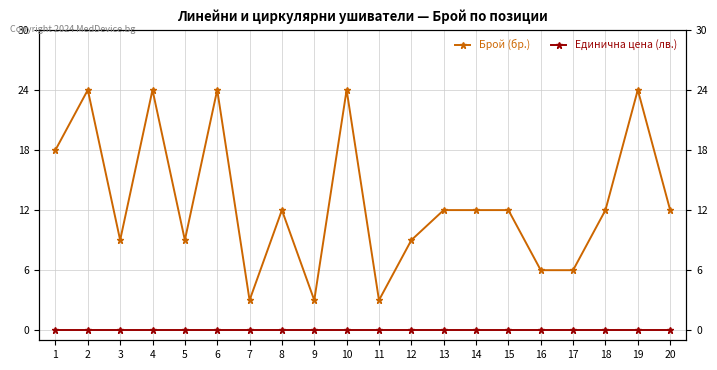

True or false: Единична цена (лв.) and Брой (бр.) intersect in this chart.

False